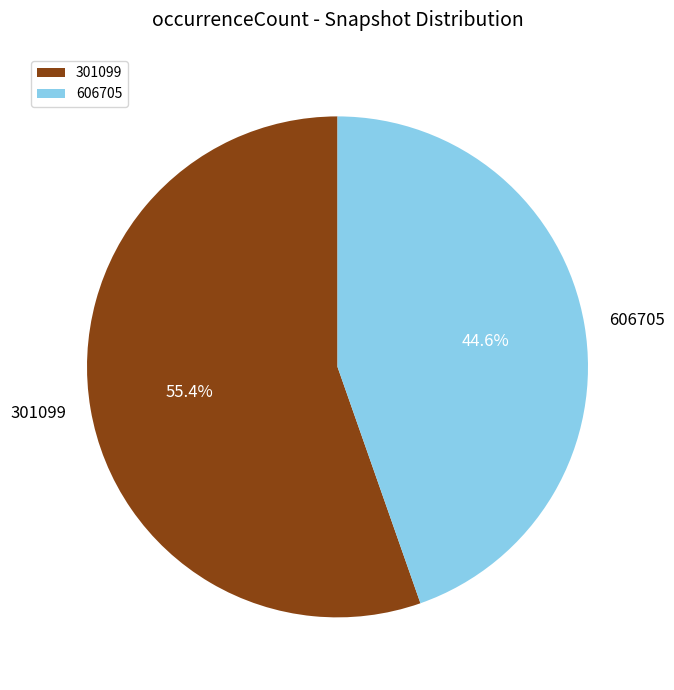

To the nearest percent, what is the average slice percentage?

50%